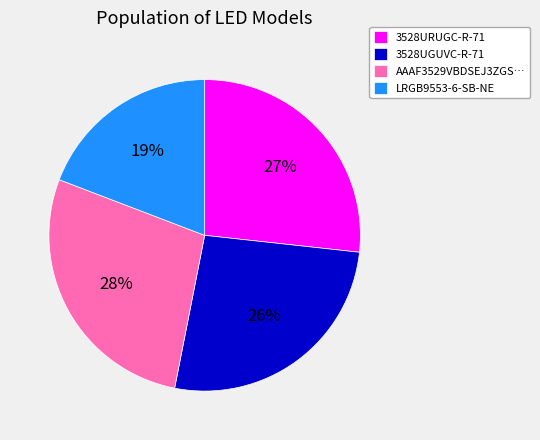

Is it true that LRGB9553-6-SB-NE is 19% of the pie?

True